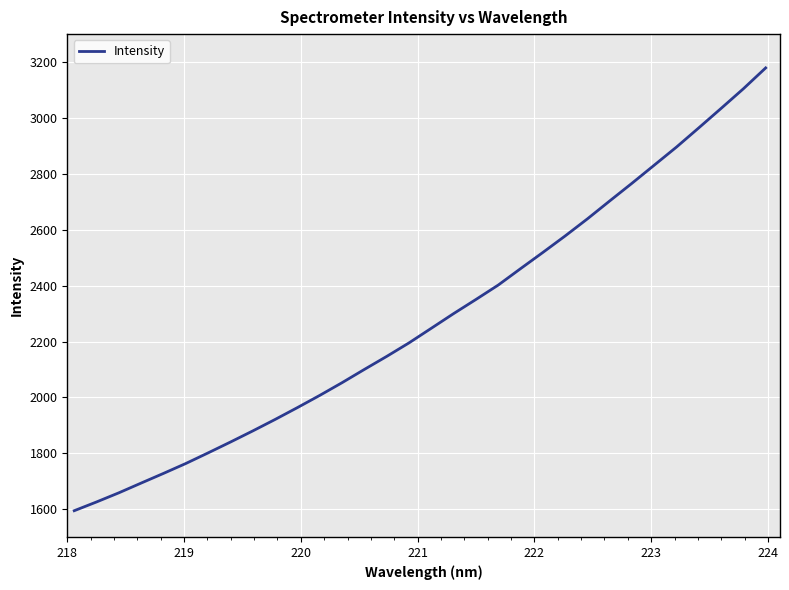

What is the greatest value displayed?

3179.0